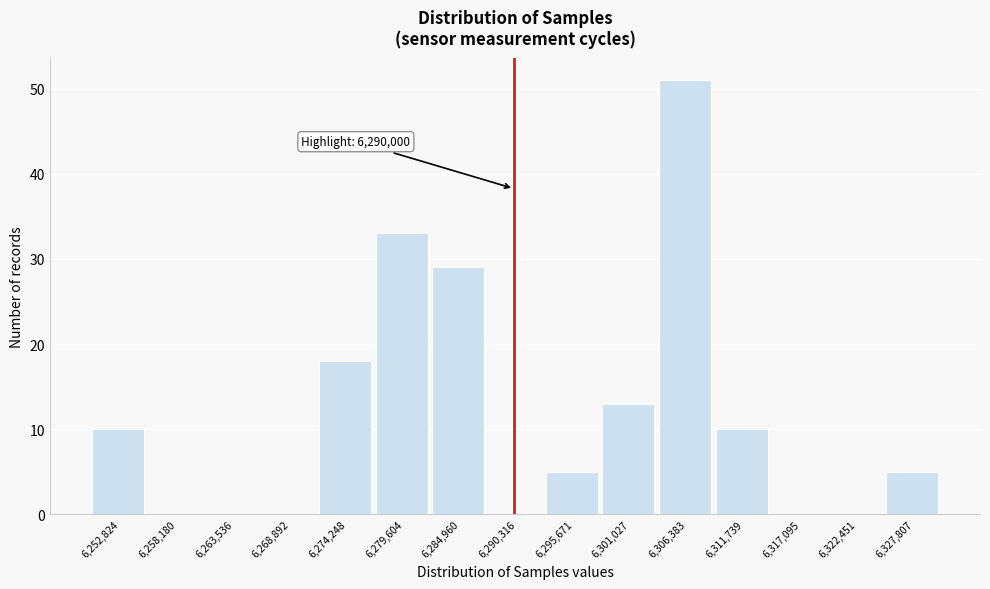

Over which range of the x-axis is the bar tallest?

6304000 to 6309000